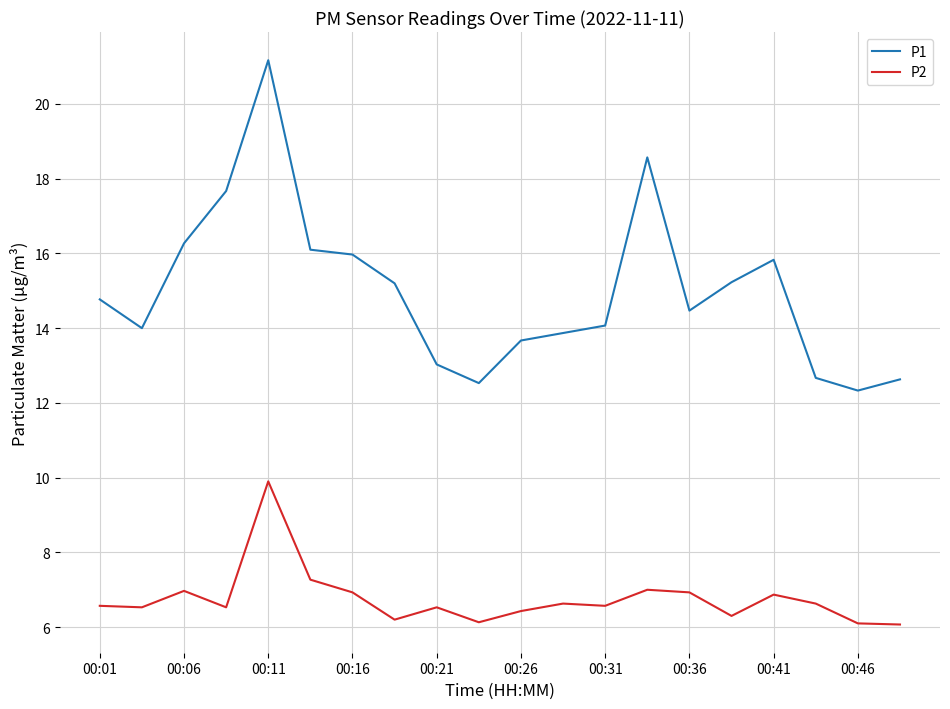

Does the chart display data point markers on the line(s)?

No